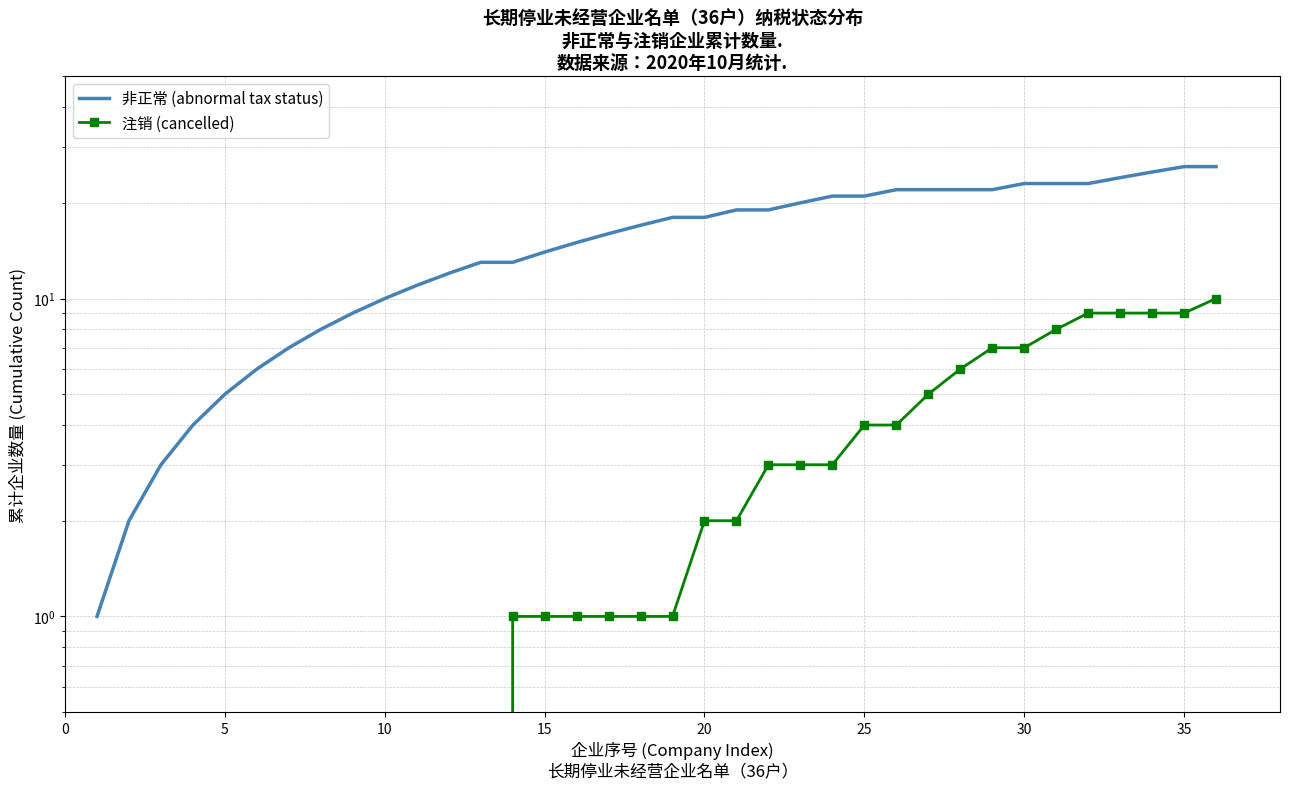

True or false: 注销 (cancelled) and 非正常 (abnormal tax status) cross at least once.

False